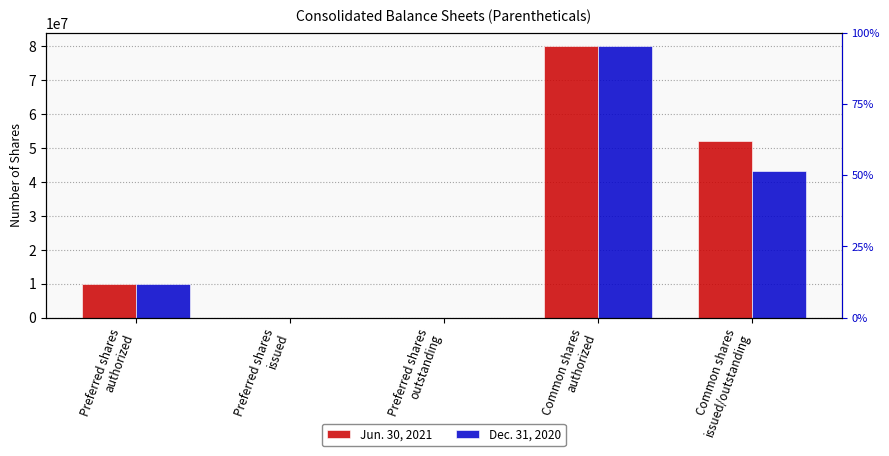

What position from the left is Common shares
issued/outstanding?

5